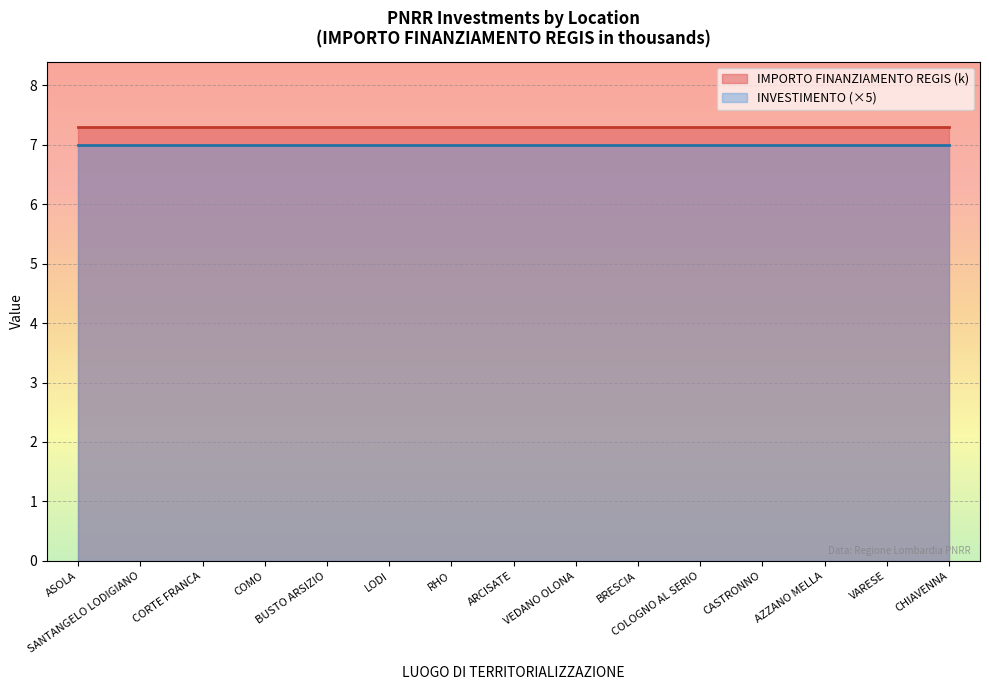

Rank the categories by IMPORTO FINANZIAMENTO REGIS (k) value from highest to lowest.

ASOLA, SANTANGELO LODIGIANO, CORTE FRANCA, COMO, BUSTO ARSIZIO, LODI, RHO, ARCISATE, VEDANO OLONA, BRESCIA, COLOGNO AL SERIO, CASTRONNO, AZZANO MELLA, VARESE, CHIAVENNA